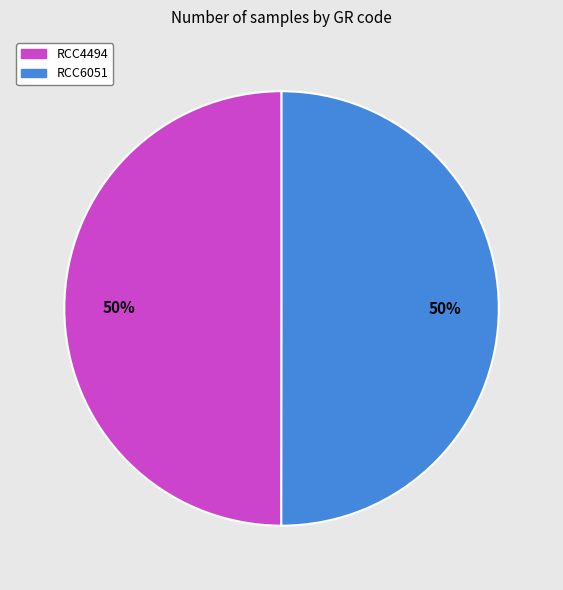

The RCC4494 slice represents 63% of the pie. True or false?

False